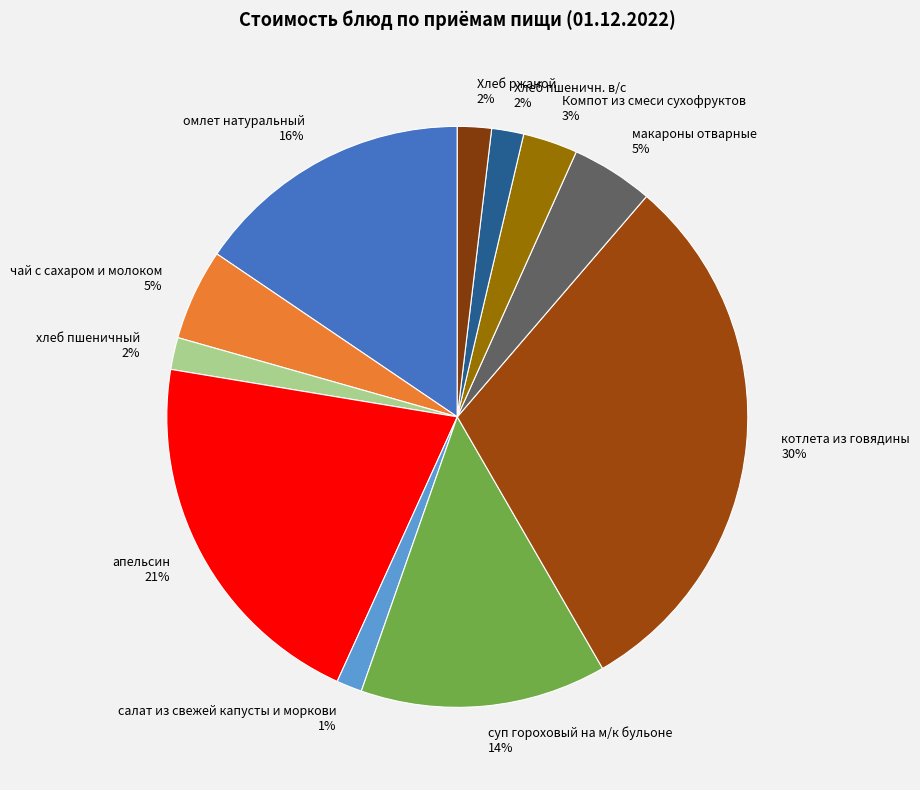

Which slice is the largest?

котлета из говядины